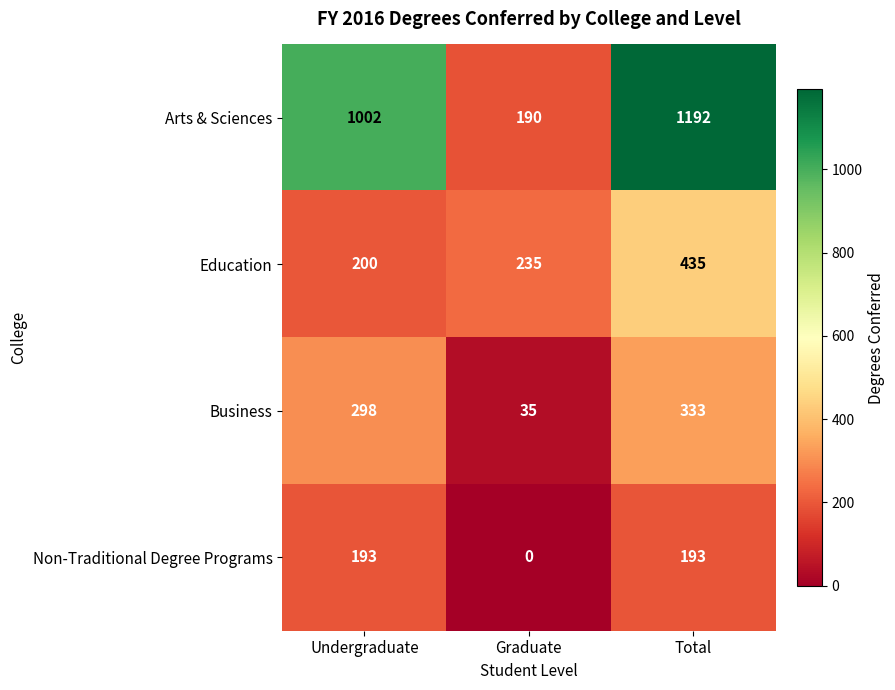

The Non-Traditional Degree Programs series shows 281 at Undergraduate. True or false?

False